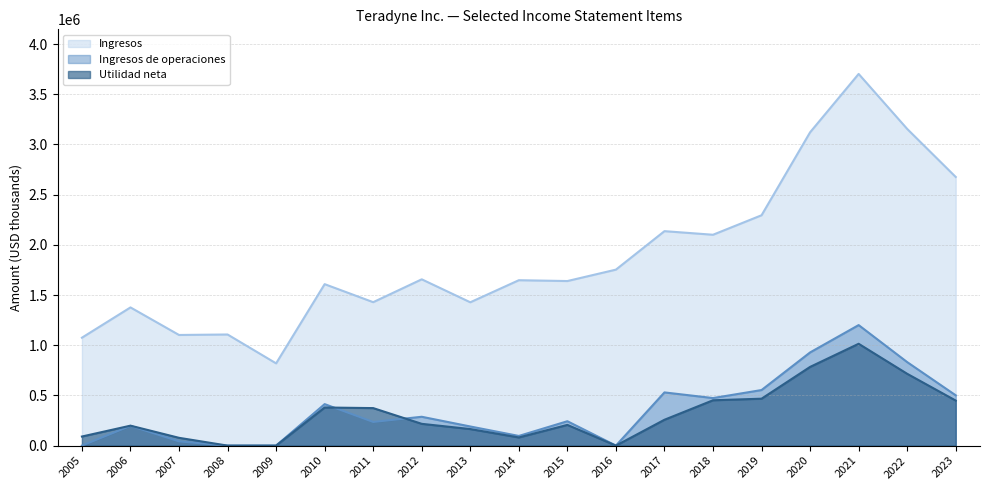

Does the chart have visible grid lines?

Yes